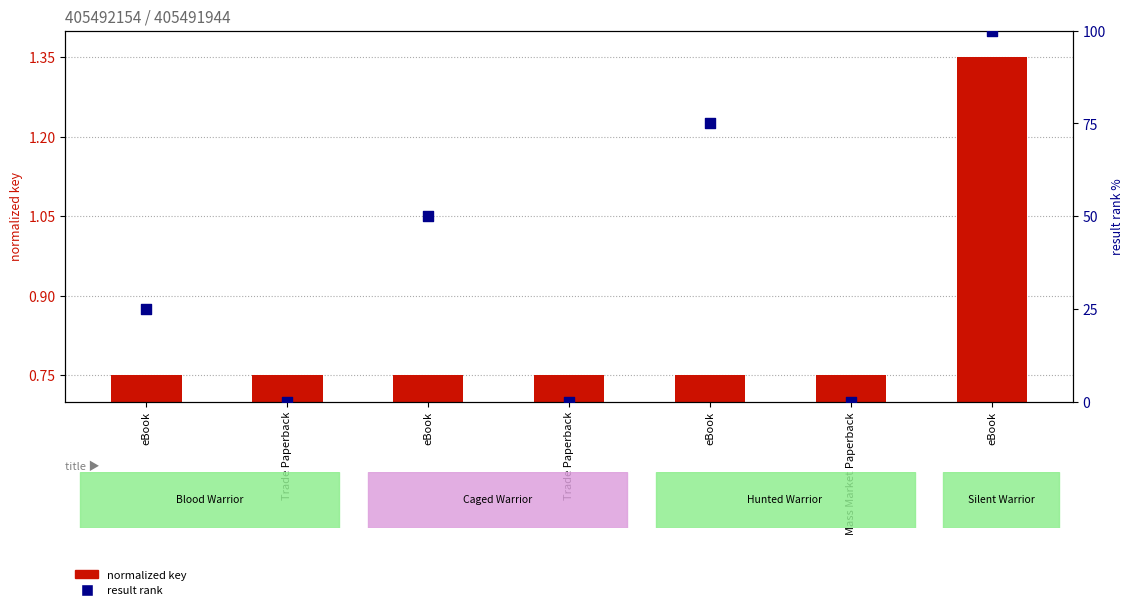

Which series contains the lowest Y value?

result rank